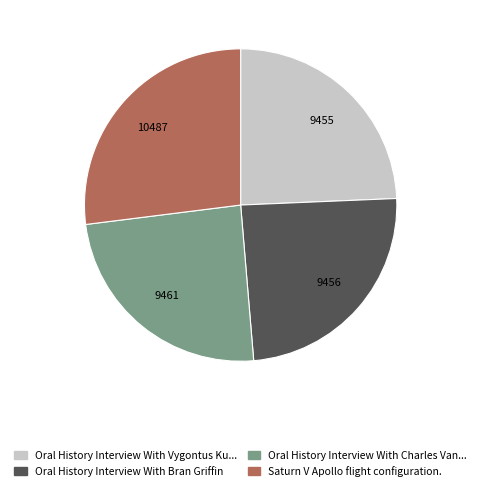

Is there a majority slice in this chart?

No